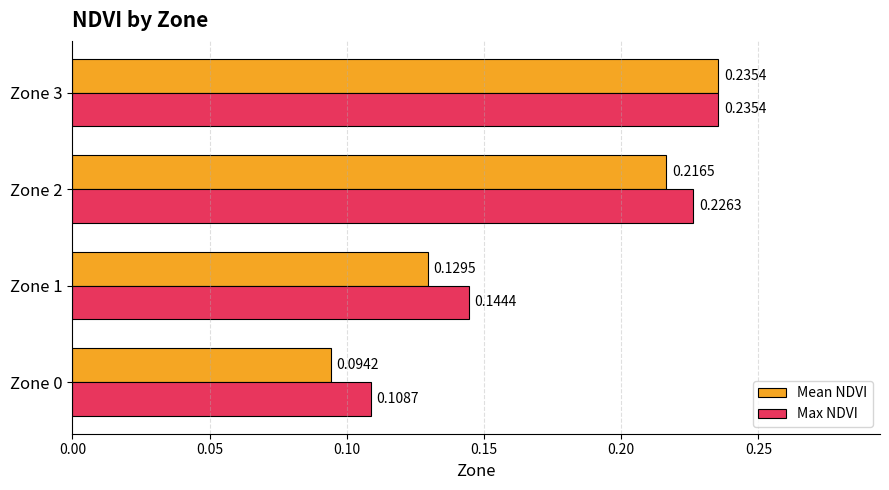

What are all the series names shown in the legend?

Mean NDVI, Max NDVI